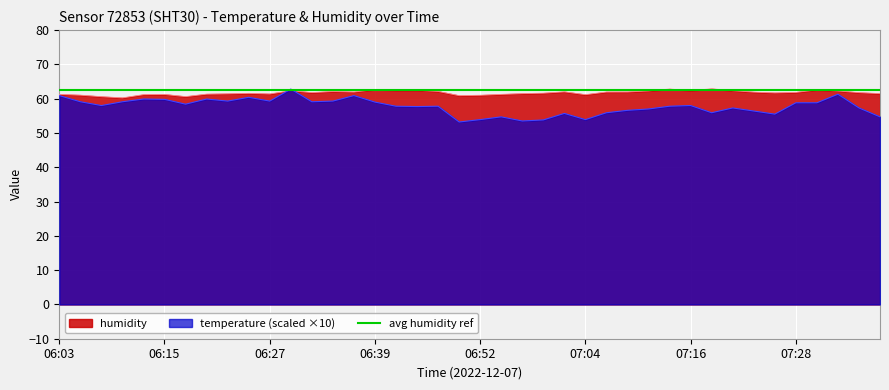

Reading left to right, list all the values displayed in this chart.

humidity: 61.2	61.0	60.6	60.2	61.2	61.2	60.6	61.3	61.4	61.5	61.4	62.3	61.8	62.1	61.9	62.6	62.4	62.5	62.1	60.9	61.0	61.2	61.5	61.6	62.0	61.2	61.9	62.0	62.3	62.8	62.4	62.9	62.3	61.9	61.7	61.8	62.5	62.2	61.8	61.5
temperature: 60.9	59.1	58.0	59.1	59.9	59.8	58.4	59.9	59.3	60.4	59.3	62.8	59.1	59.3	60.9	59.0	57.8	57.7	57.8	53.2	53.9	54.7	53.5	53.8	55.7	53.9	55.9	56.6	57.0	57.8	58.0	55.9	57.3	56.4	55.5	58.8	58.8	61.3	57.3	54.7